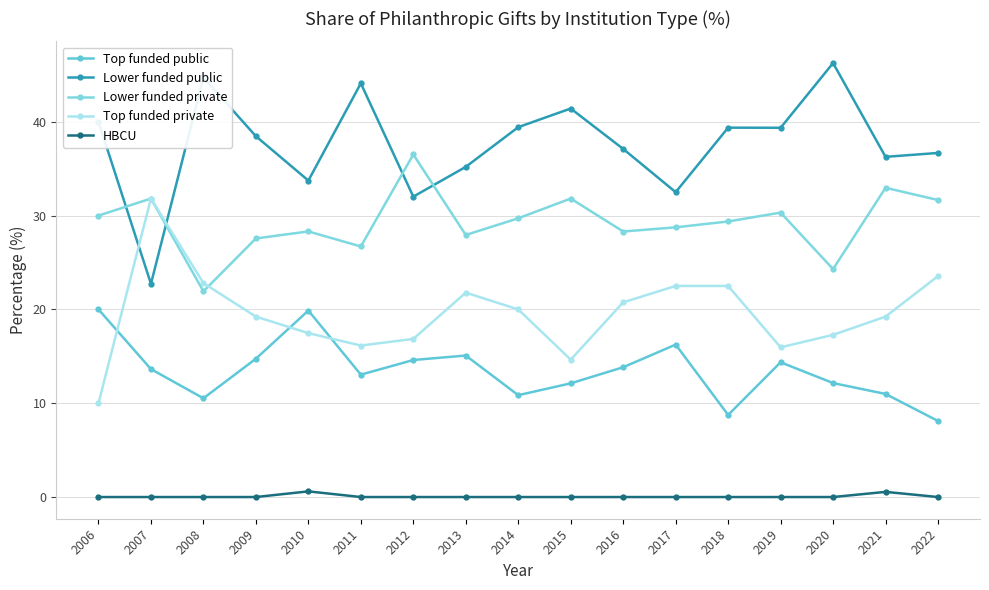

Where is Lower funded public nearest to the value 34?

2010